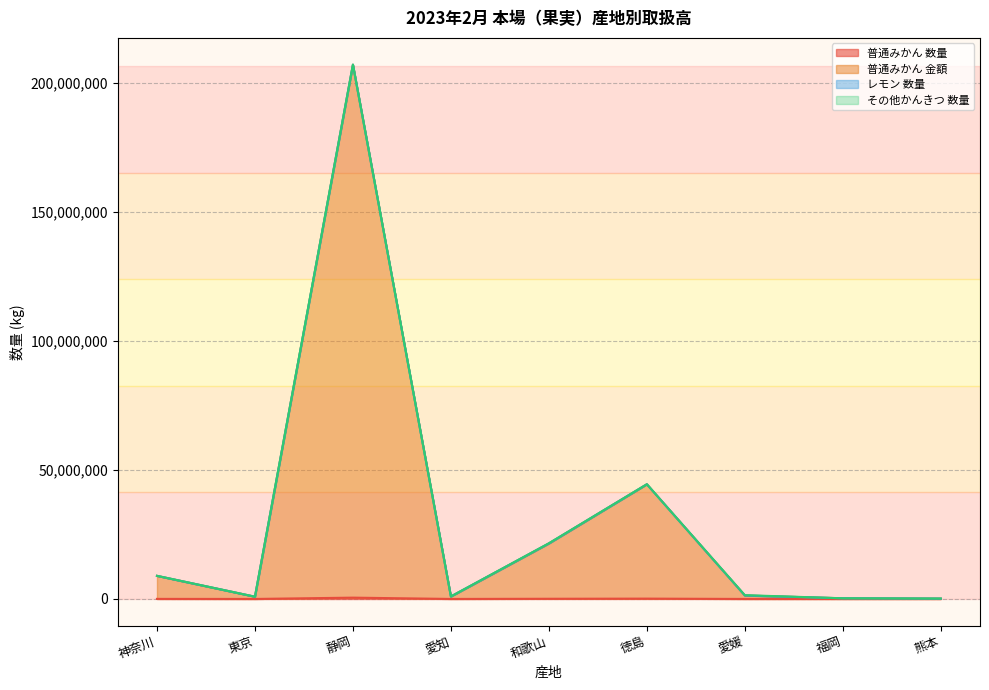

The value of 普通みかん 金額 at 愛知 is 284127. True or false?

False